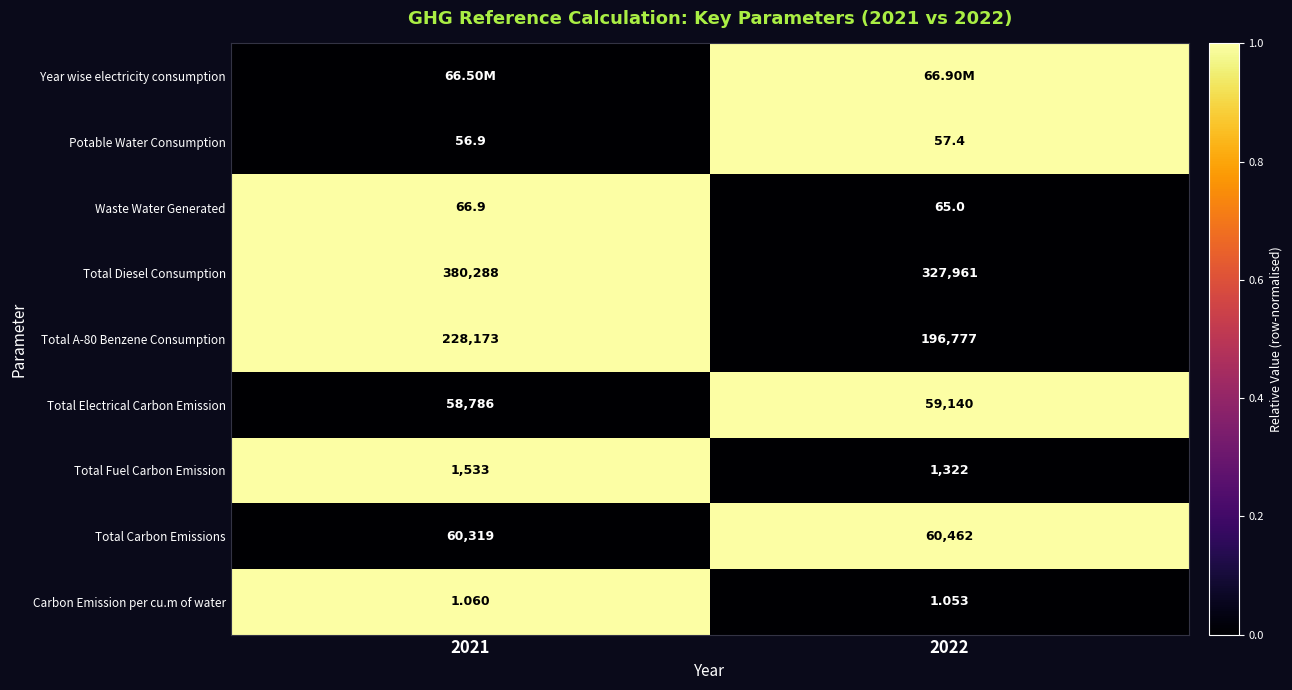

Is the value of Total Fuel Carbon Emission at 2022 greater than the value of Waste Water Generated at 2022?

Yes